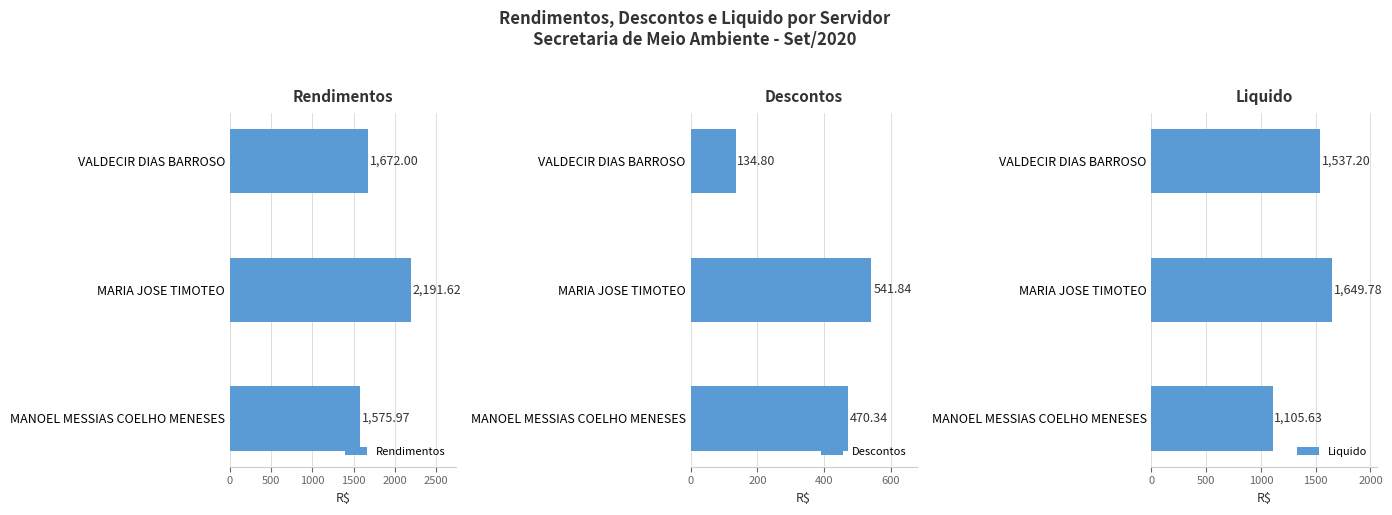

What is the sum of the Liquido values at MARIA JOSE TIMOTEO and VALDECIR DIAS BARROSO?

3187.0